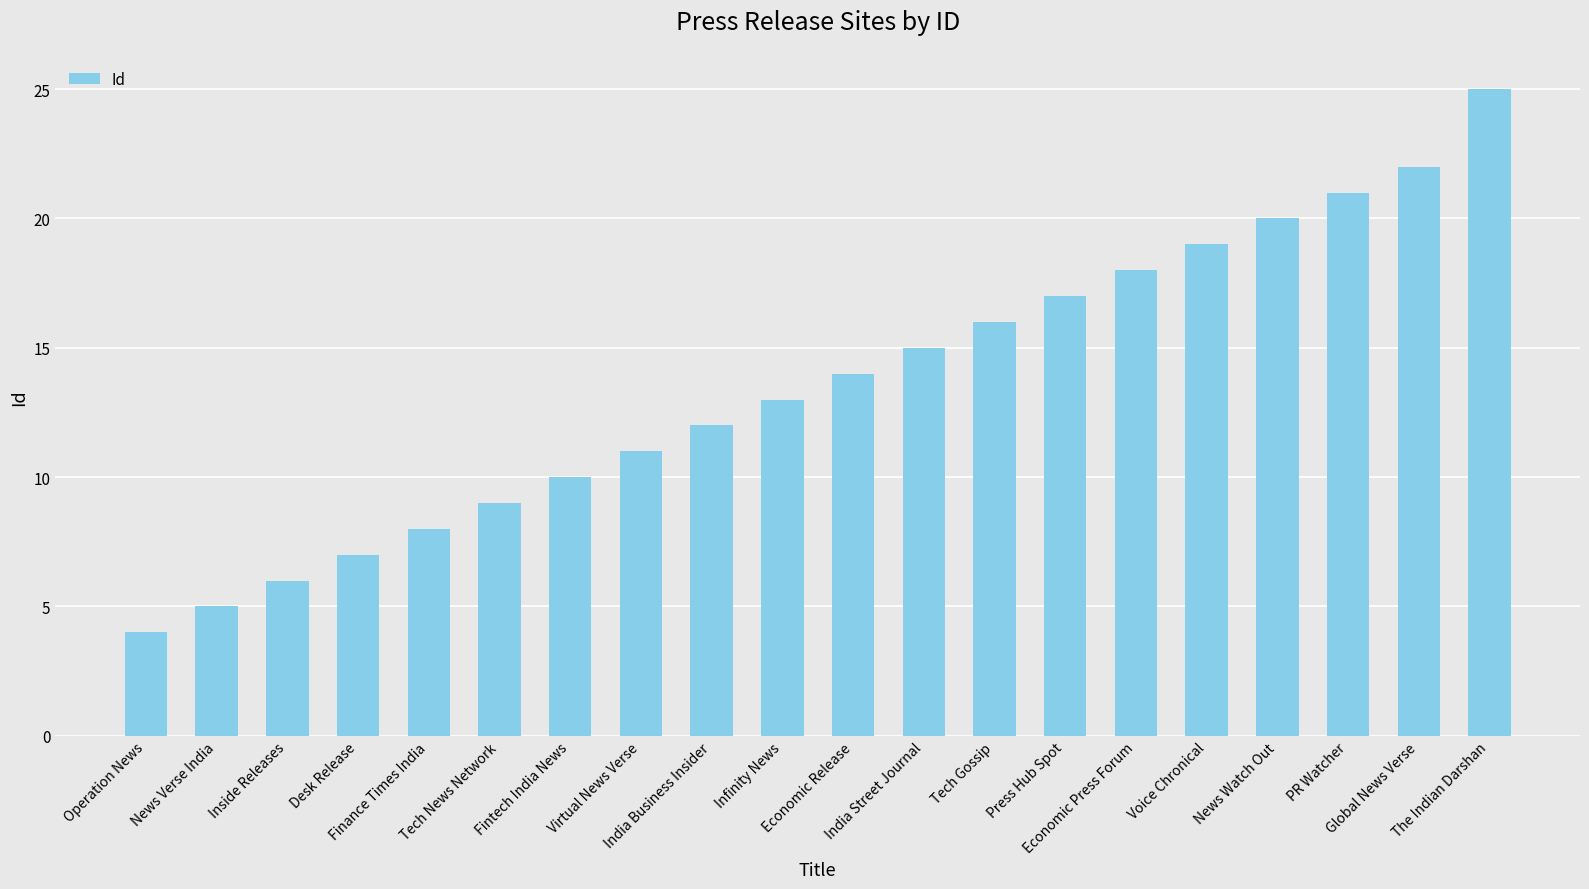

Does the chart contain stacked bars?

No